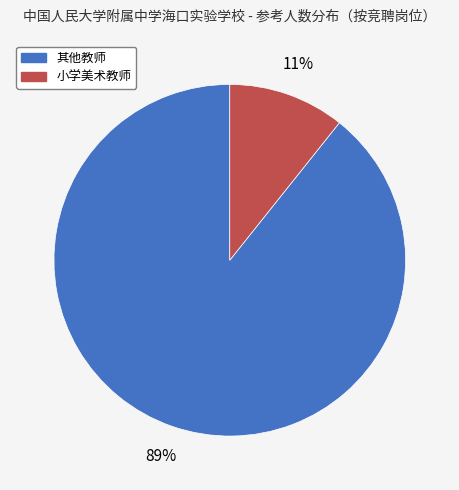

To the nearest percent, what is the average slice percentage?

50%